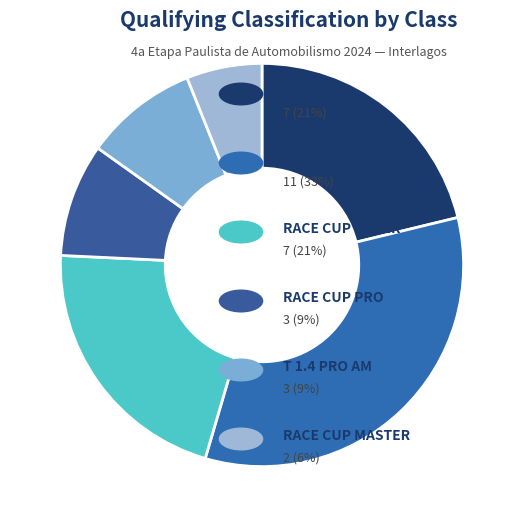

Which category has the biggest portion of the pie?

T 1.4 SPORT